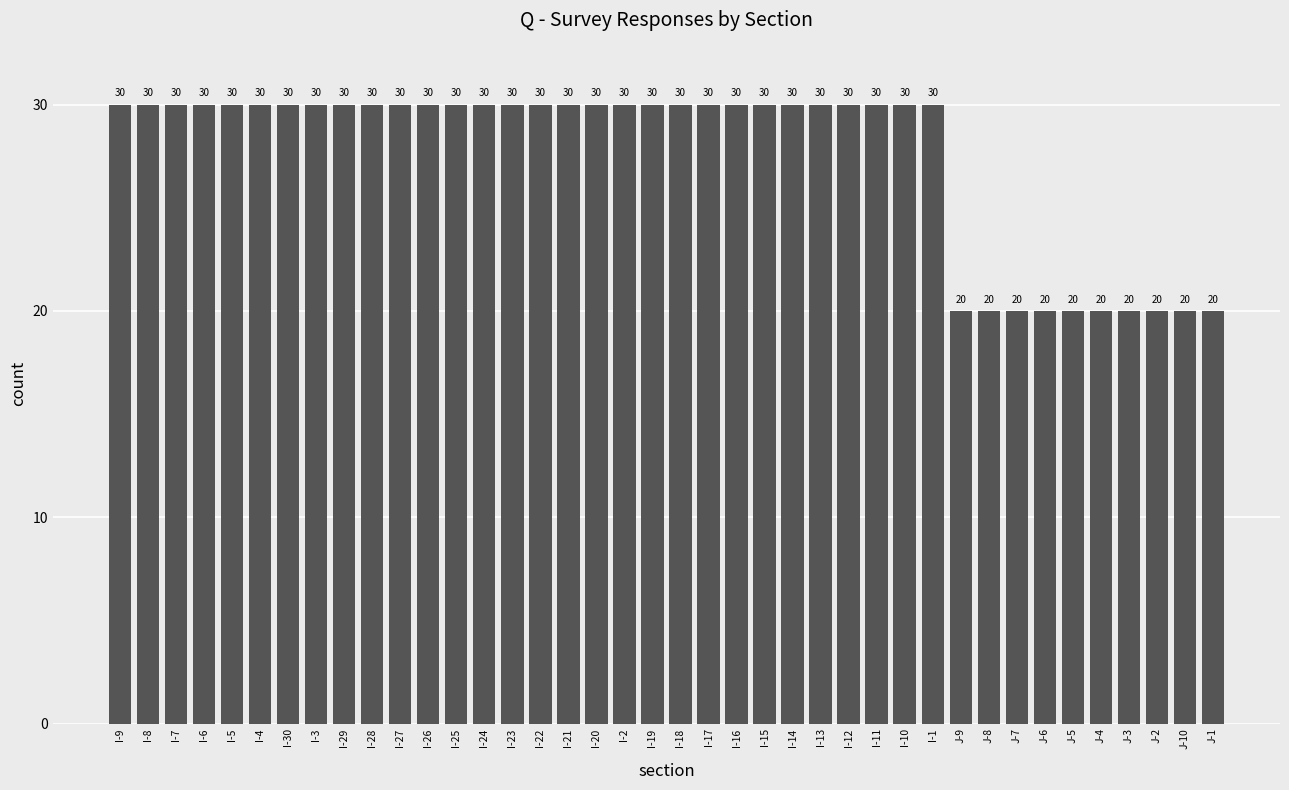

What is the greatest value displayed?

30